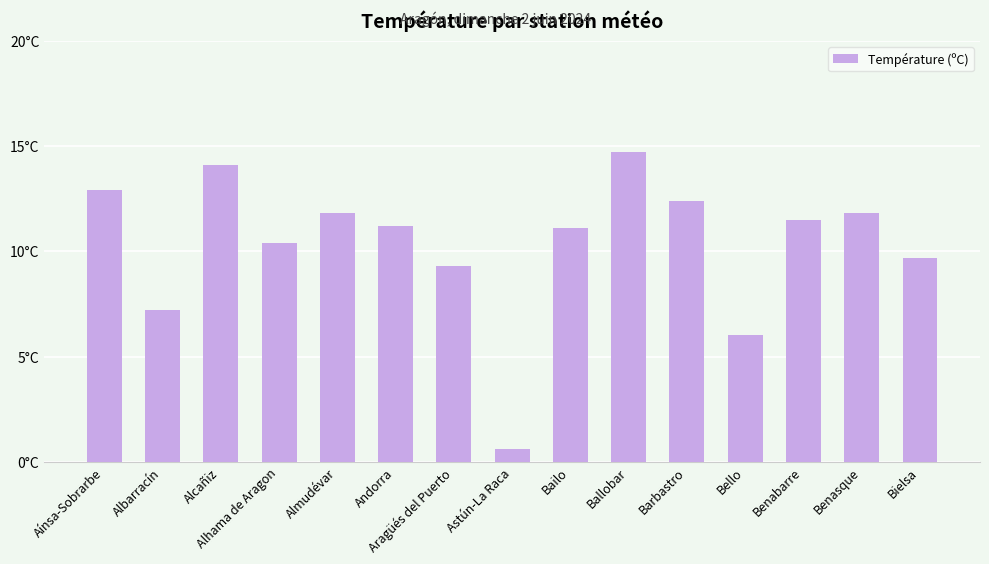

What is the difference between the second highest and second lowest values?

8.1